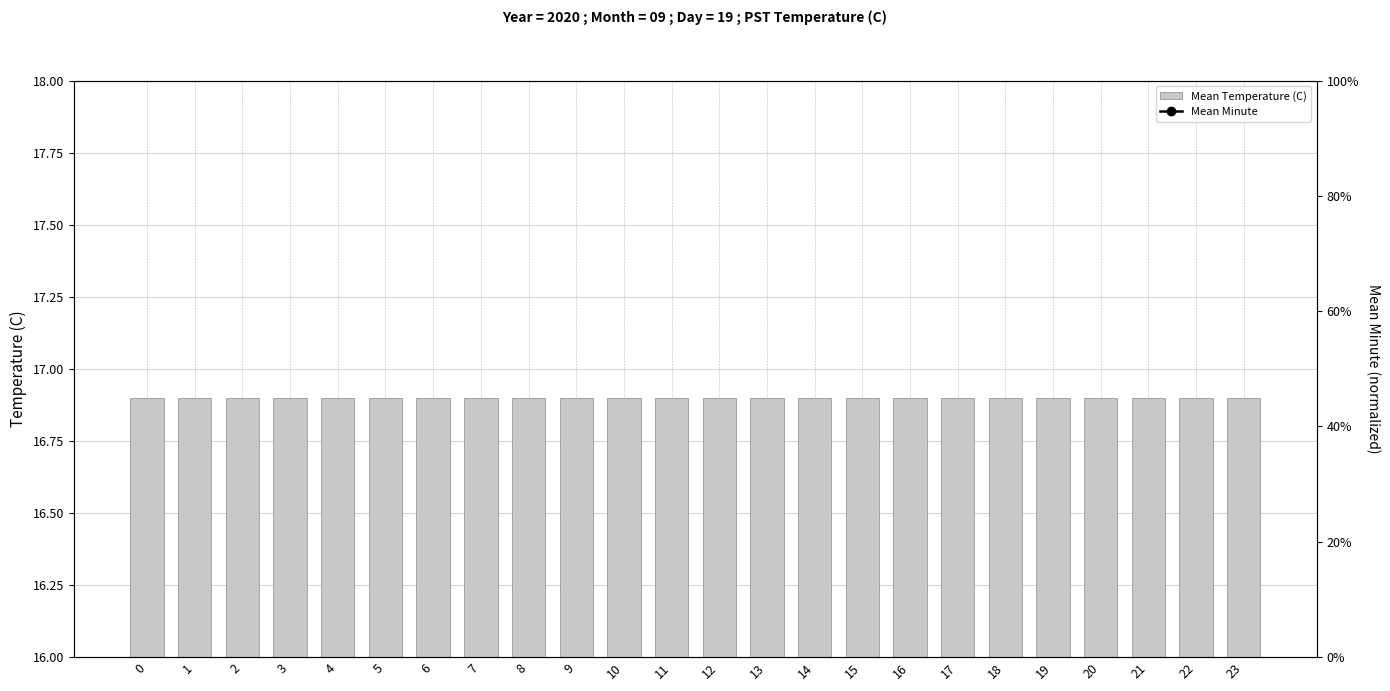

What are all the series names shown in the legend?

Mean Temperature (C), Mean Minute